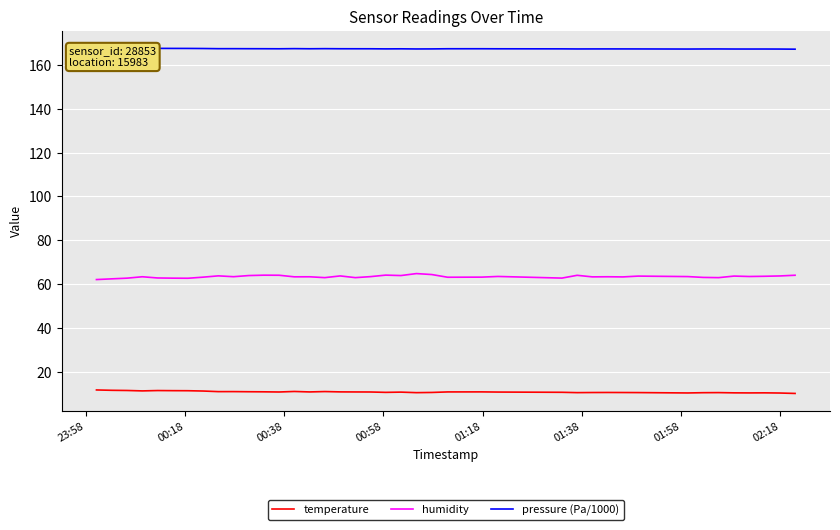

Rank the series by their average value, from lowest to highest.

temperature, humidity, pressure (Pa/1000)